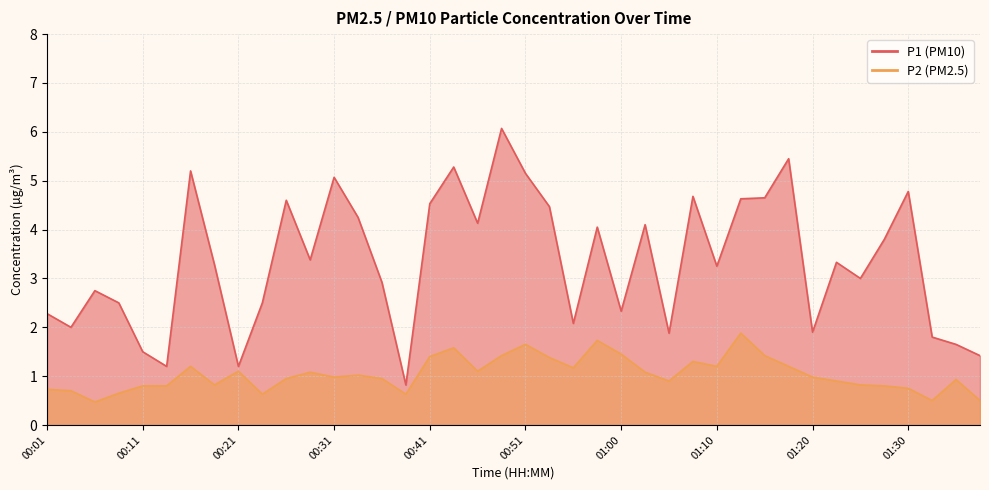

Rank the categories by P2 value from highest to lowest.

01:13, 00:58, 00:51, 00:43, 01:00, 00:48, 01:15, 00:41, 00:53, 01:08, 00:16, 01:10, 01:18, 00:56, 00:21, 00:46, 00:28, 01:03, 00:33, 00:31, 01:20, 00:26, 00:36, 01:35, 01:05, 01:23, 00:19, 01:25, 00:11, 00:14, 01:27, 01:30, 00:01, 00:04, 00:09, 00:24, 00:38, 01:32, 01:37, 00:06